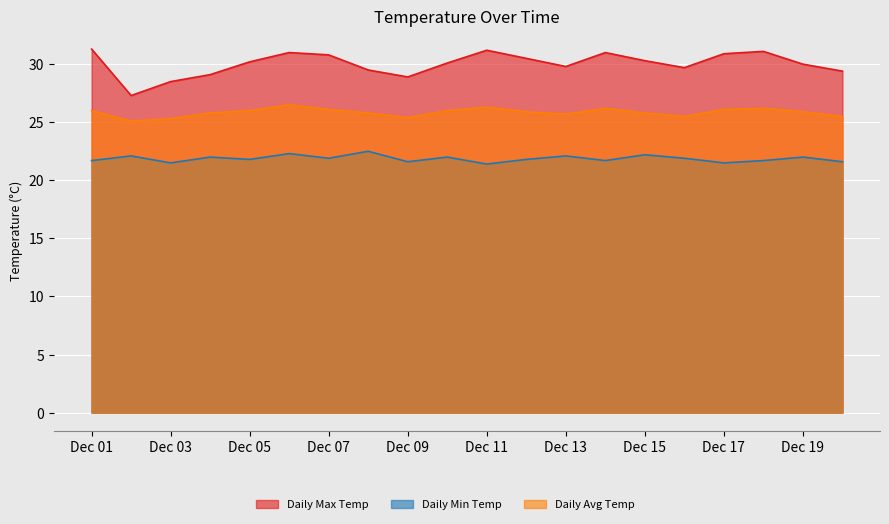

The value of Daily Max Temp at Dec 15 is 30.3. True or false?

True